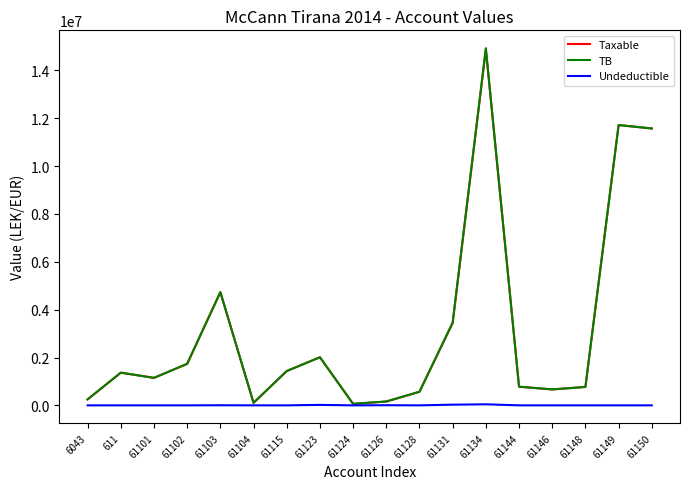

Is the value of Undeductible at 61131 greater than the value of TB at 61128?

No